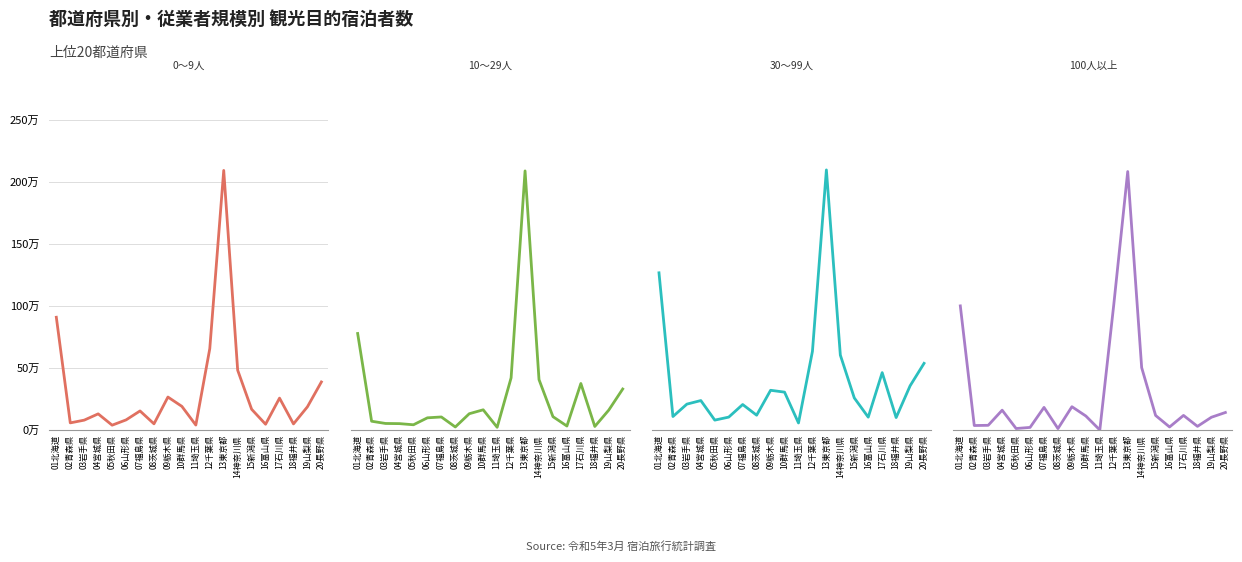

At how many categories does at least one series exceed 2055886?

1